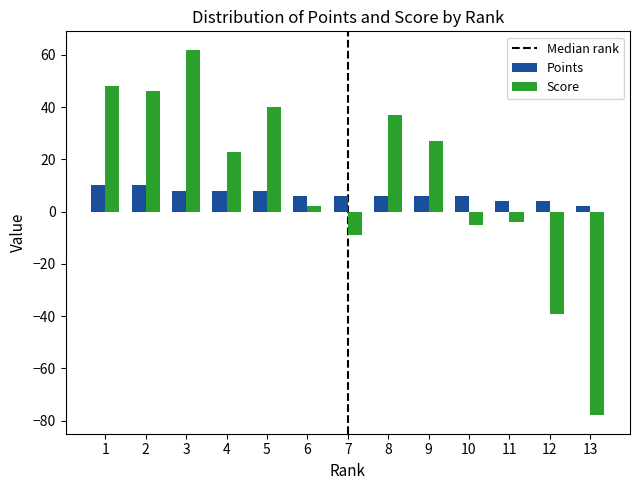

Which series changed the most between 3 and 13?

Score